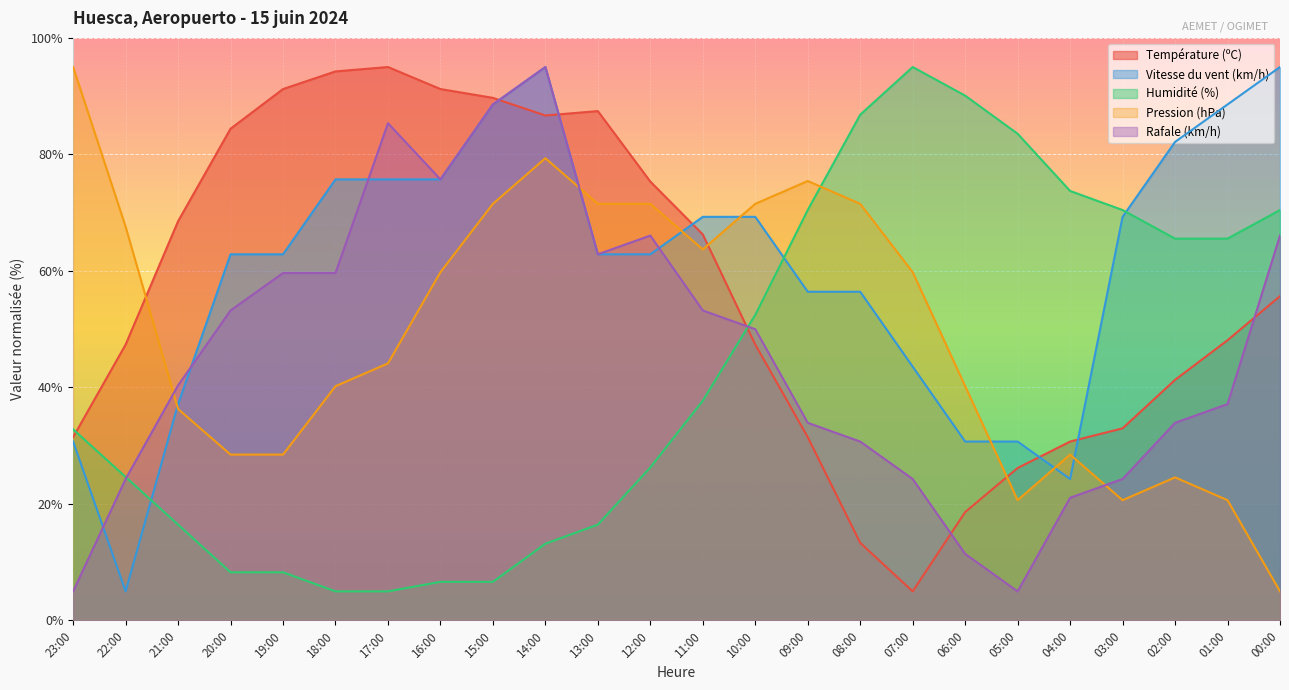

What are all the series names shown in the legend?

Température (ºC), Vitesse du vent (km/h), Humidité (%), Pression (hPa), Rafale (km/h)